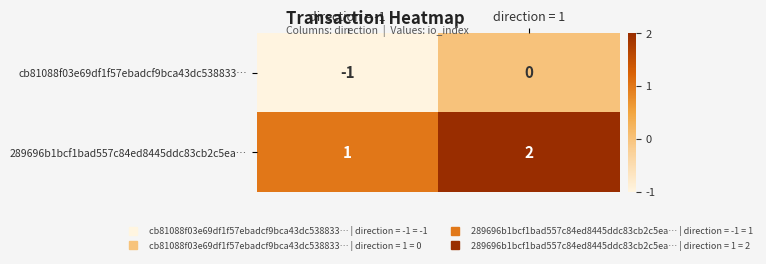

Reading right to left, extract all data points from this chart.

cb81088f03e69df1f57ebadcf9bca43dc538833…: direction = 1=0	direction = -1=-1
289696b1bcf1bad557c84ed8445ddc83cb2c5ea…: direction = 1=2	direction = -1=1